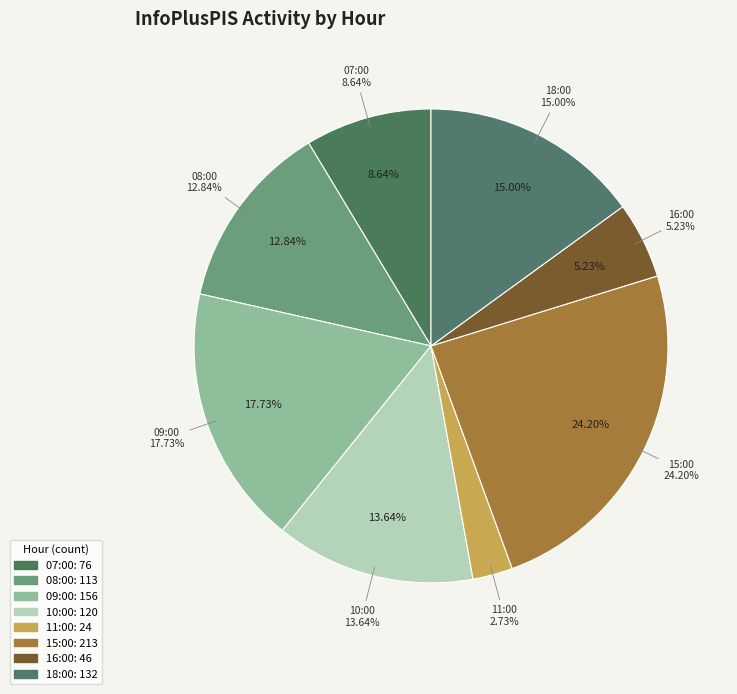

Count the number of slices in the pie.

8